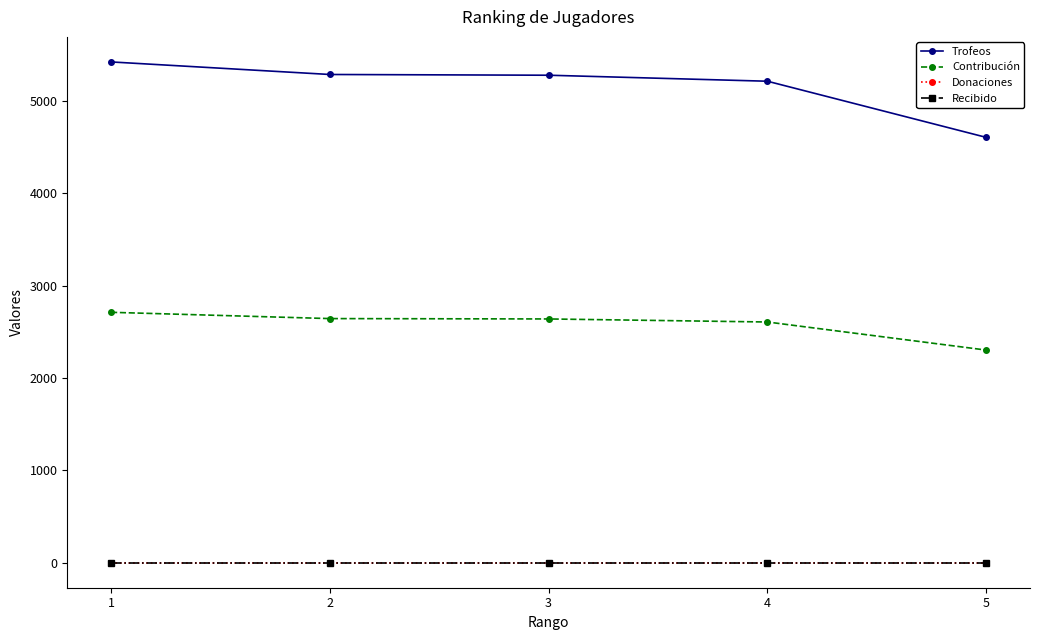

Is this an area chart (filled region under the line)?

No